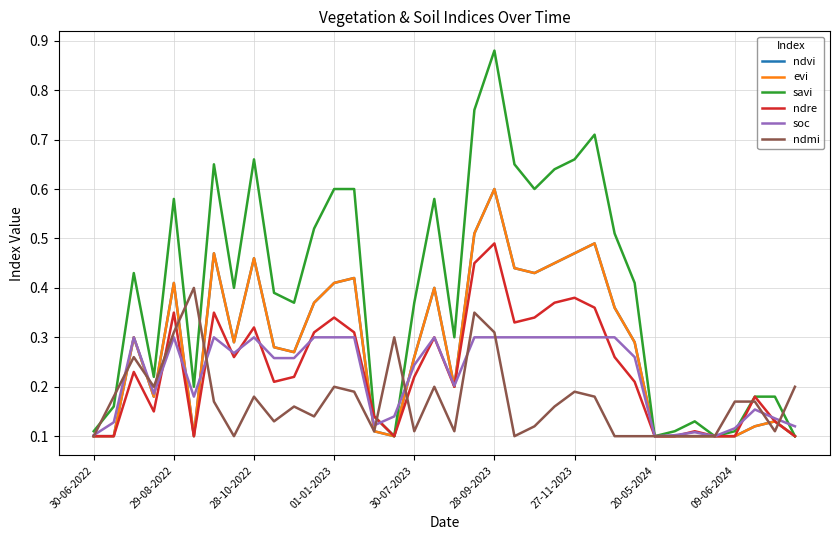

Does the chart have visible grid lines?

Yes